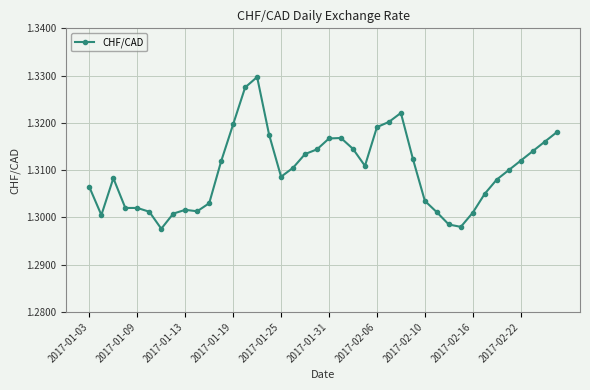

True or false: the data has more than 2 interior local peaks.

True